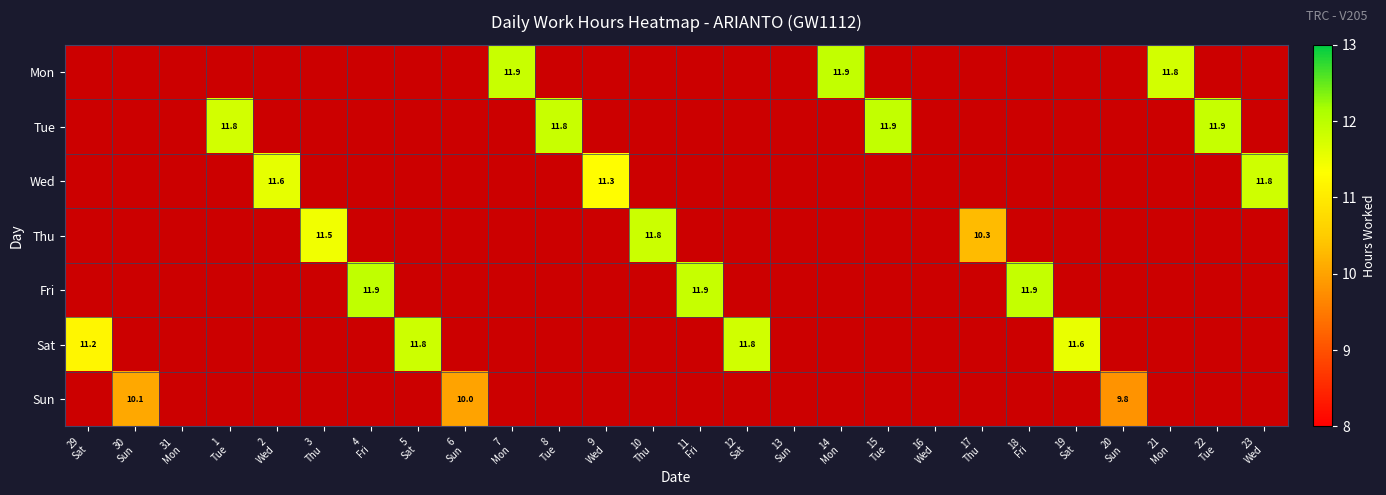

Rank the categories by Wed value from lowest to highest.

29 Sat, 30 Sun, 31 Mon, 1 Tue, 3 Thu, 4 Fri, 5 Sat, 6 Sun, 7 Mon, 8 Tue, 10 Thu, 11 Fri, 12 Sat, 13 Sun, 14 Mon, 15 Tue, 16 Wed, 17 Thu, 18 Fri, 19 Sat, 20 Sun, 21 Mon, 22 Tue, 9 Wed, 2 Wed, 23 Wed